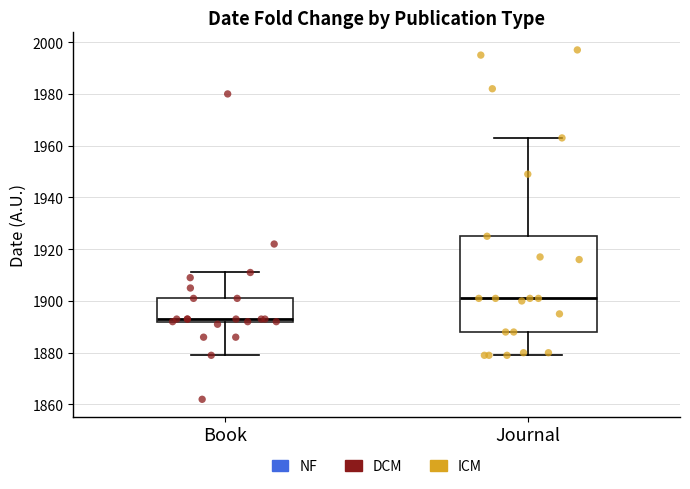

Reading left to right, transcribe this box plot: for each box, give where its median line is, the range the box spans, and where its two whiskers end, as read against the y-axis. The values are not printed on the chart, so give them approximately, as read against the axis.

Book: median 1894, box 1892 to 1902, whiskers 1880 to 1912
Journal: median 1902, box 1888 to 1926, whiskers 1880 to 1964